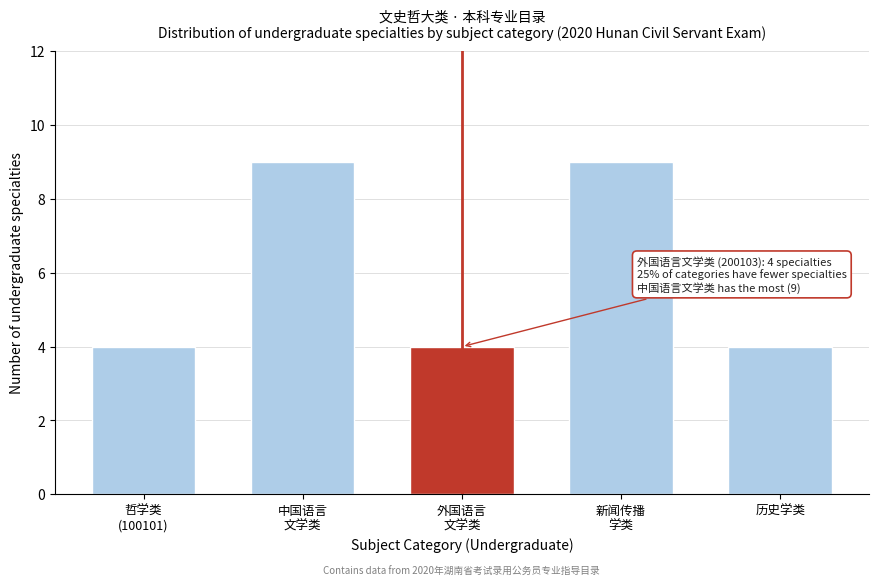

Reading left to right, what are all the values shown in this chart?

4	9	4	9	4